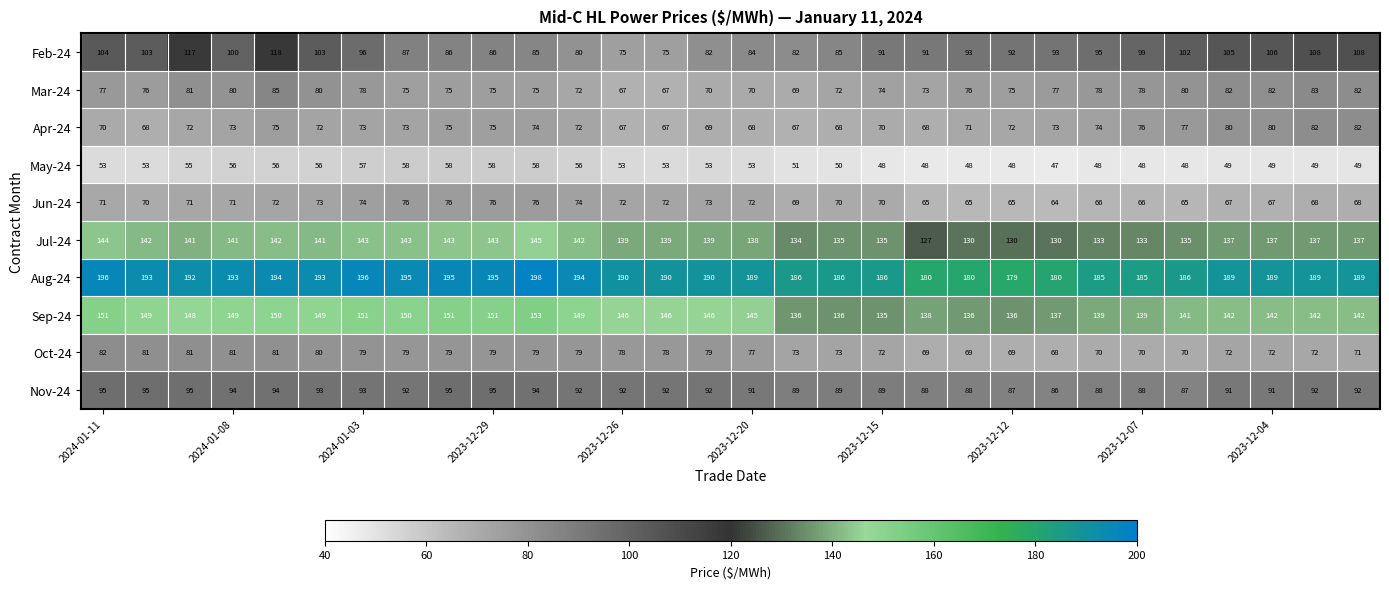

Which series has the largest range (max minus min)?

Feb-24